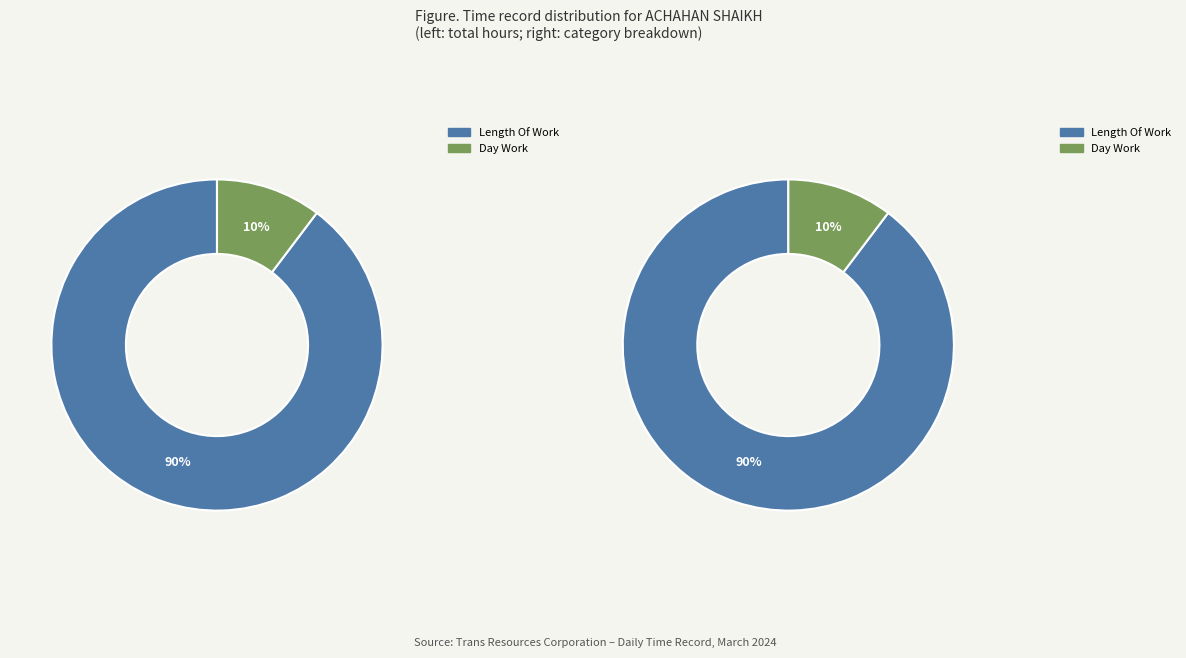

The Legal Holiday slice represents 0% of the pie. True or false?

True